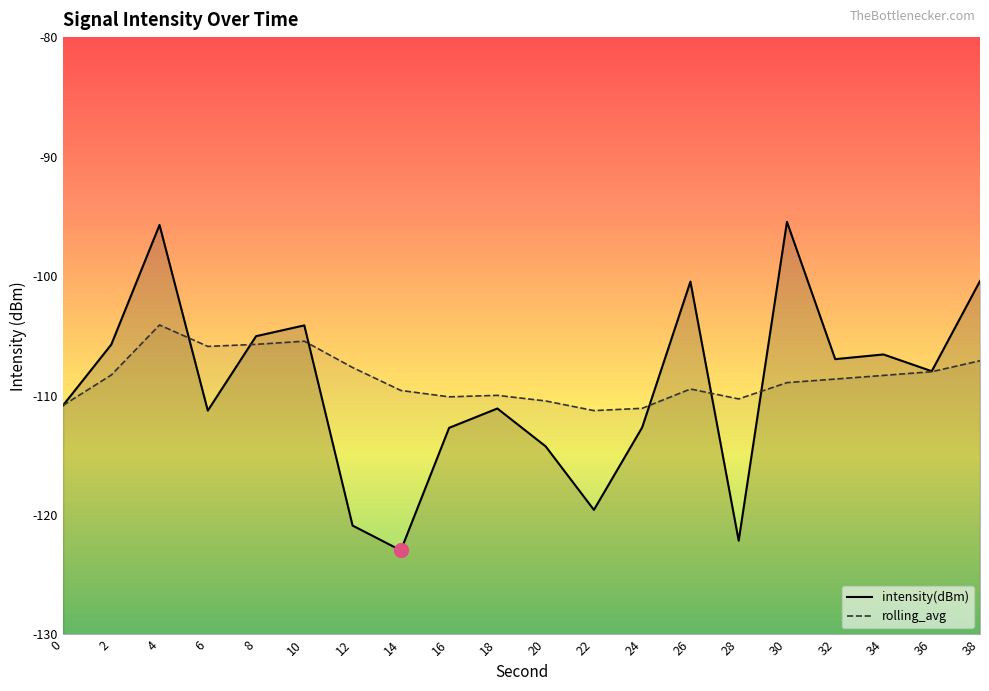

Where is the first local maximum for intensity(dBm)?

4